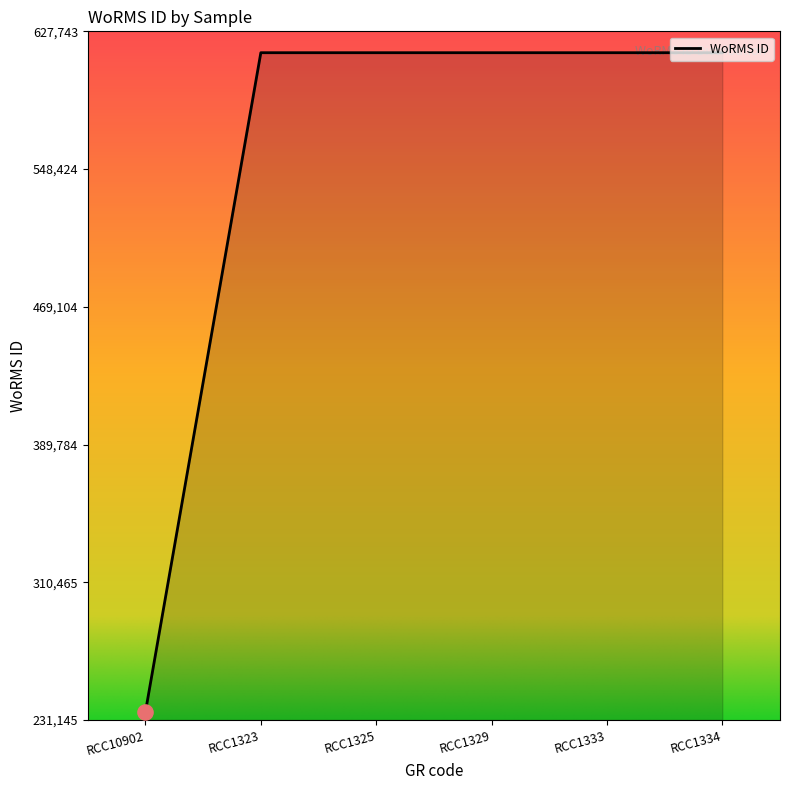

What is the ratio of the value at RCC1333 to the value at RCC10902?

2.6